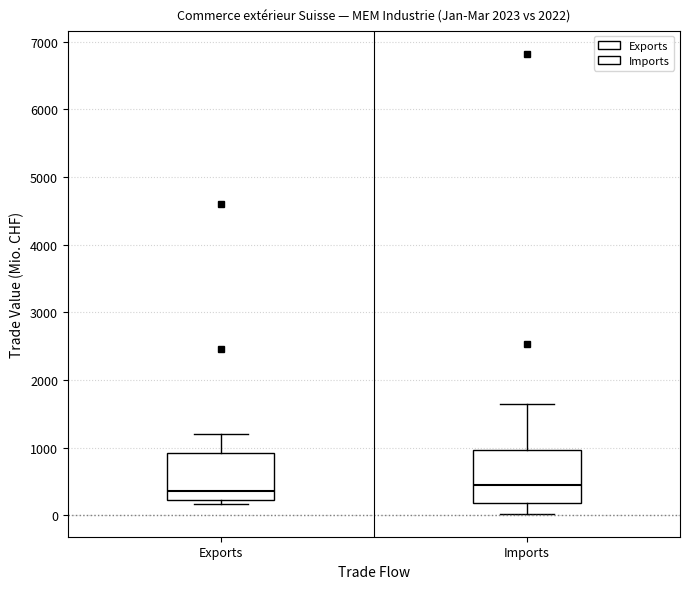

Reading left to right, transcribe this box plot: for each box, give where its median line is, the range the box spans, and where its two whiskers end, as read against the y-axis. The values are not printed on the chart, so give them approximately, as read against the axis.

Exports: median 400, box 200 to 900, whiskers 200 (just below the box's lower edge) to 1200
Imports: median 400, box 200 to 1000, whiskers 0 to 1600